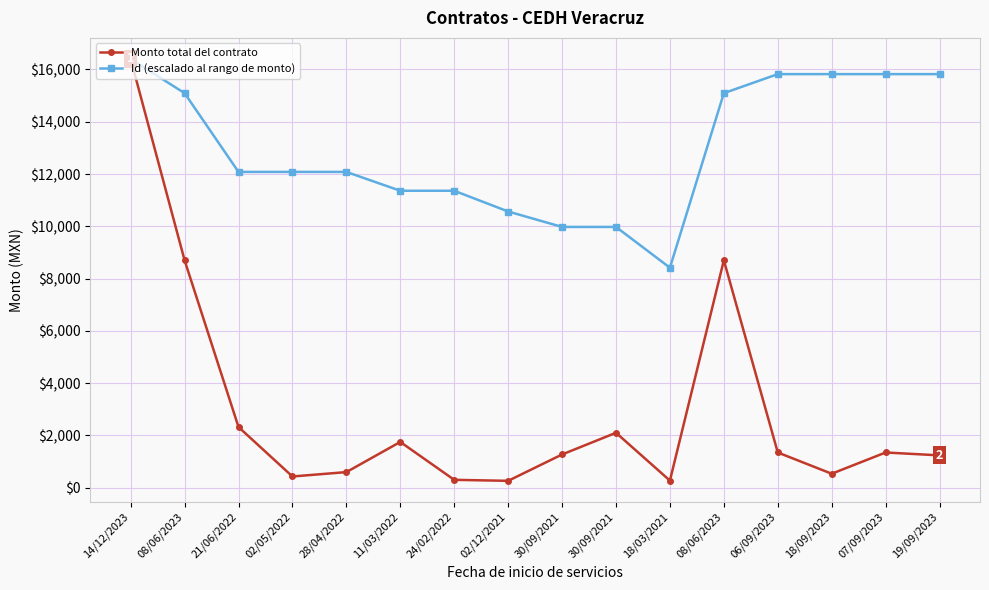

How many distinct data groups are displayed?

2